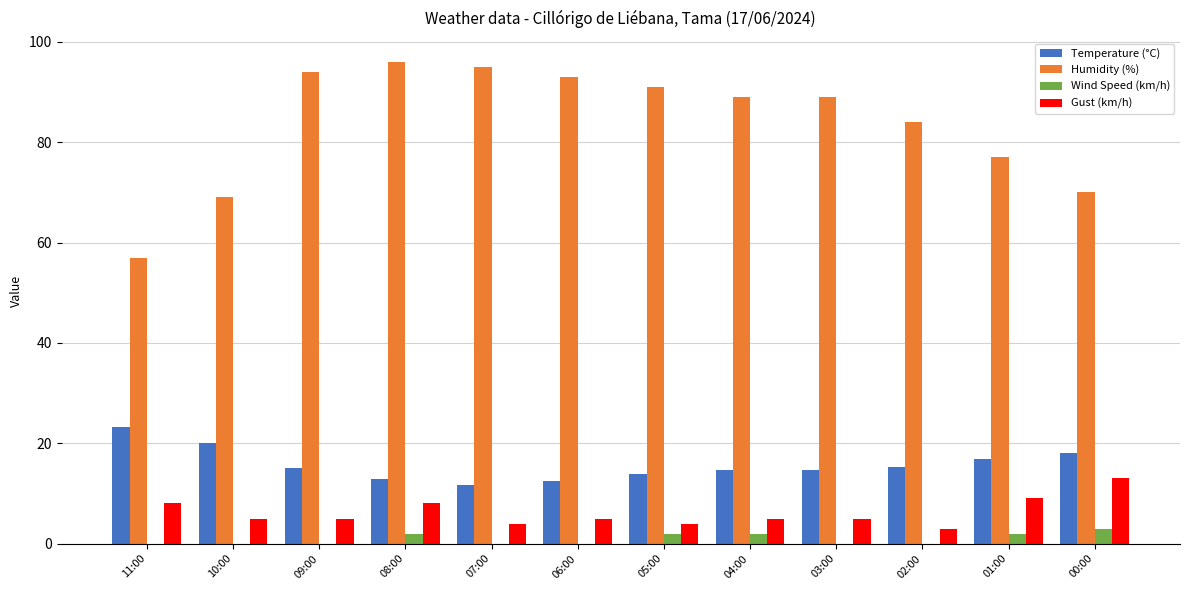

Is the value of Temperature (°C) at 03:00 greater than the value of Humidity (%) at 01:00?

No